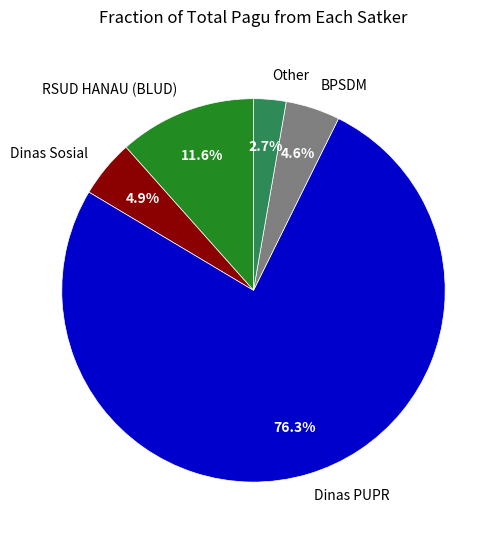

Which slice is the largest?

Dinas PUPR